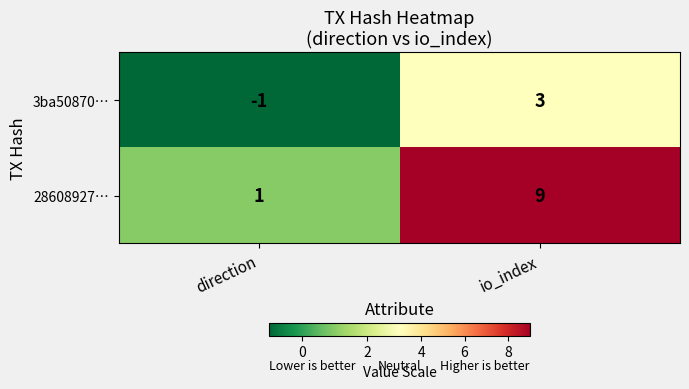

At how many categories does at least one series exceed 0?

2